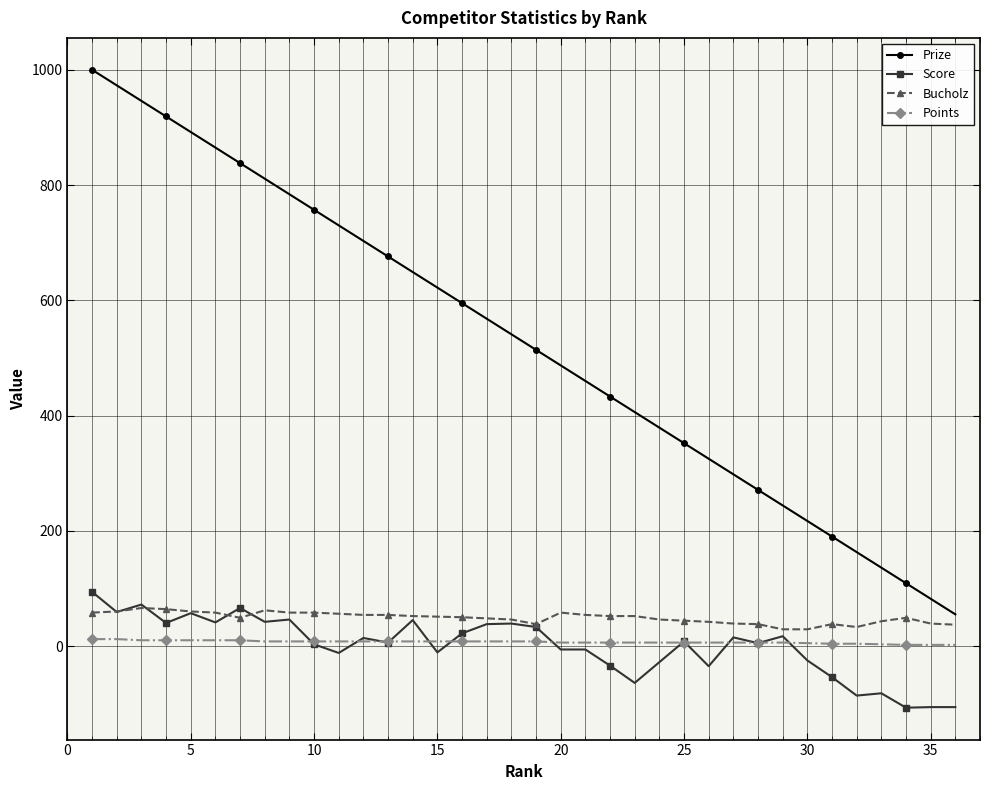

Which series has the largest range (max minus min)?

Prize